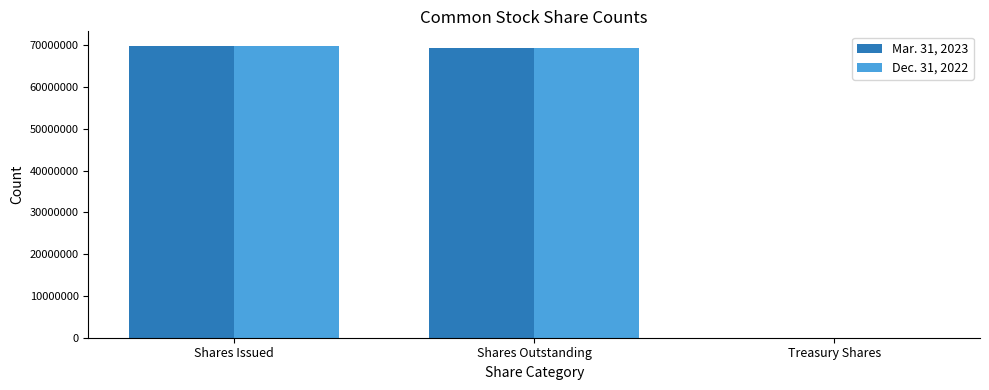

Reading left to right, transcribe all the data shown in this chart.

Mar. 31, 2023: Shares Issued=69805700	Shares Outstanding=69306497	Treasury Shares=33333
Dec. 31, 2022: Shares Issued=69772367	Shares Outstanding=69273164	Treasury Shares=33333